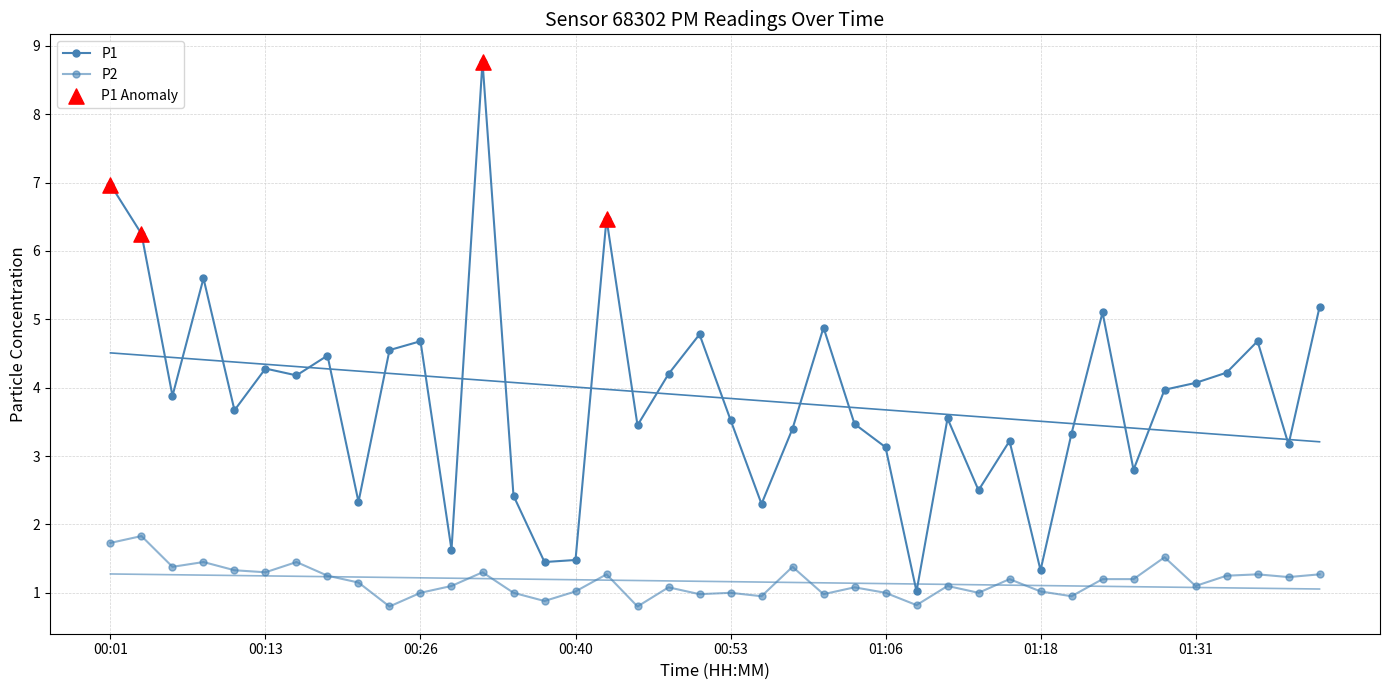

Which series has the largest total across all categories?

P1